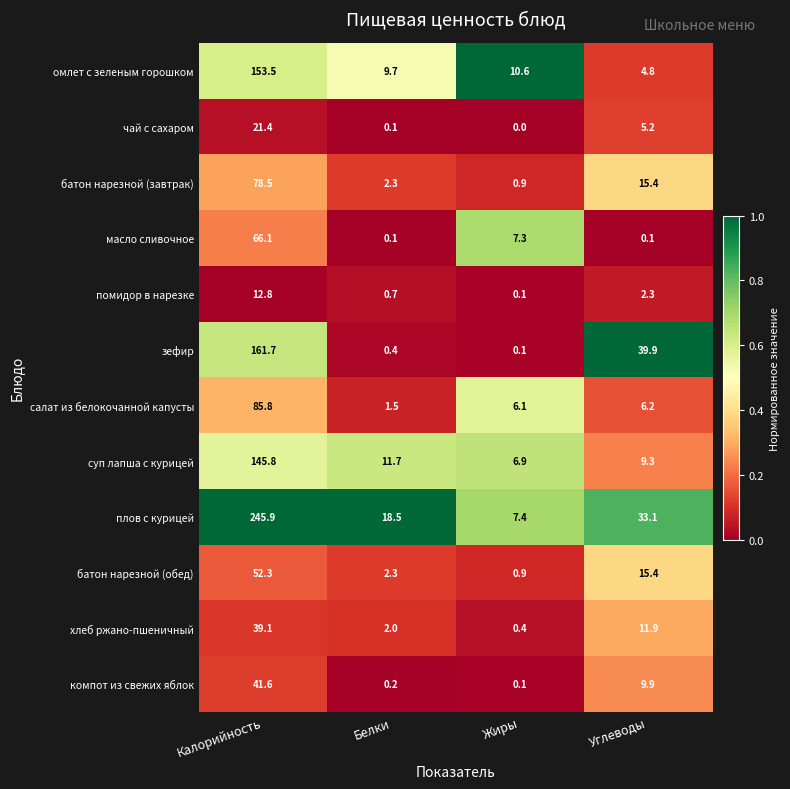

At which category does the chart reach its minimum across all series?

Жиры